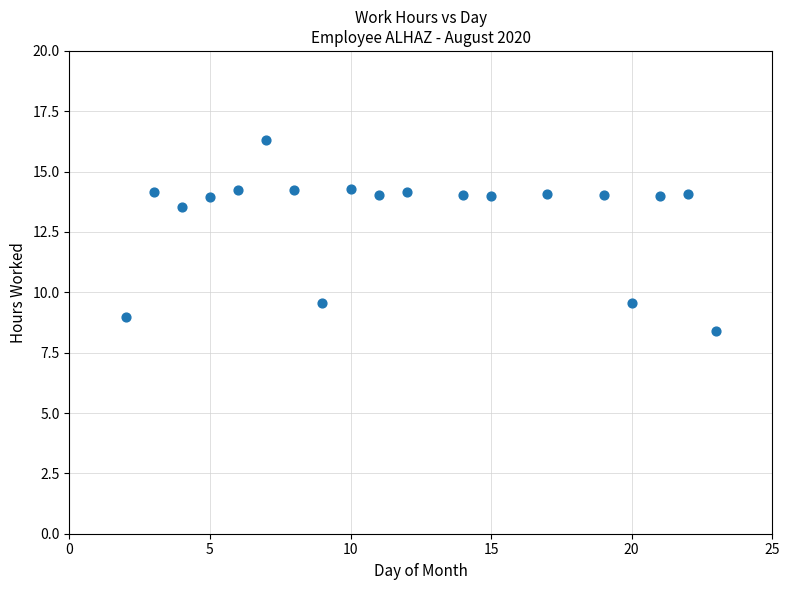

What Y value in the scatter plot is closest to 12?

13.5